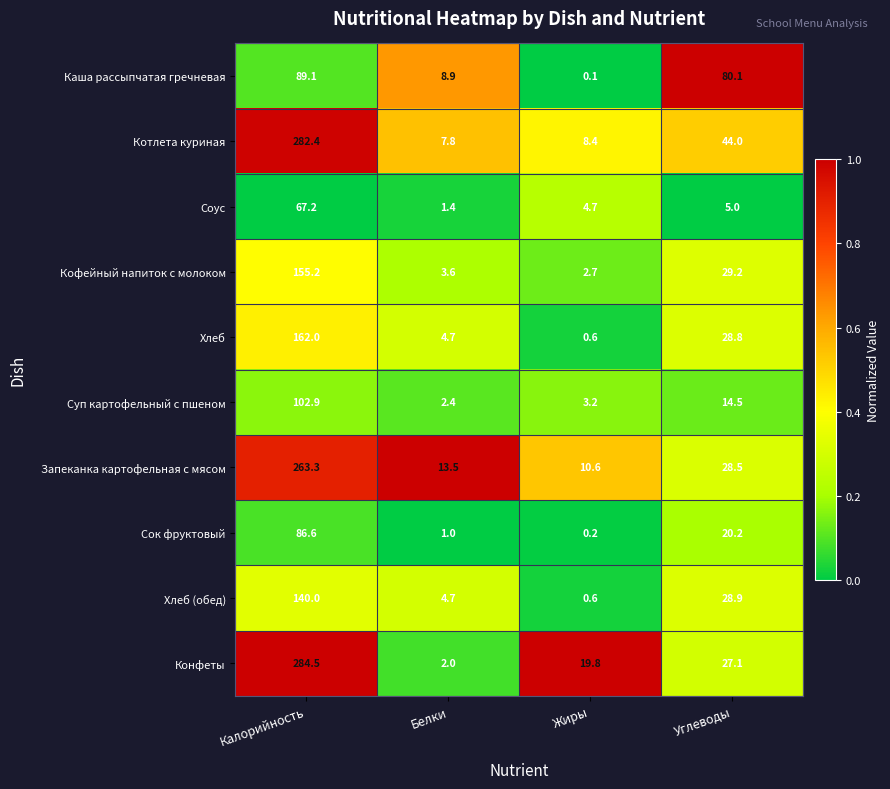

What is the greatest value displayed?

284.5